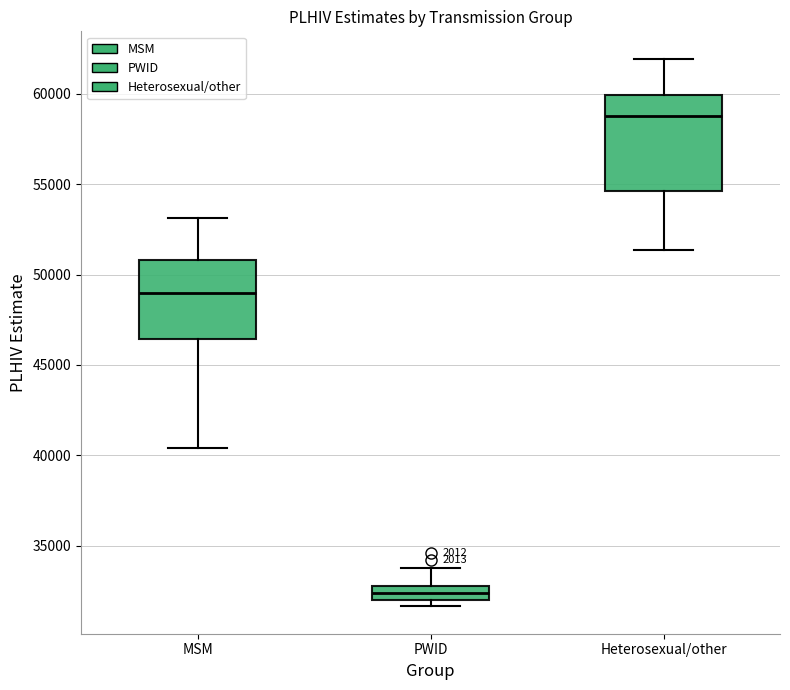

Which box has the lowest median line?

PWID